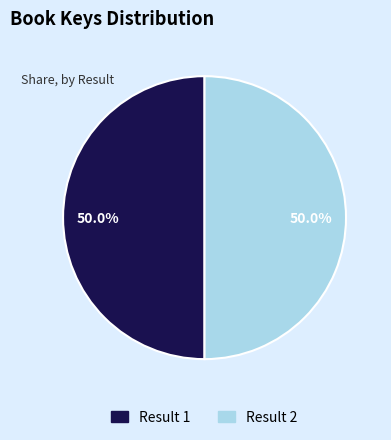

Rank the categories by value from highest to lowest.

2, 1